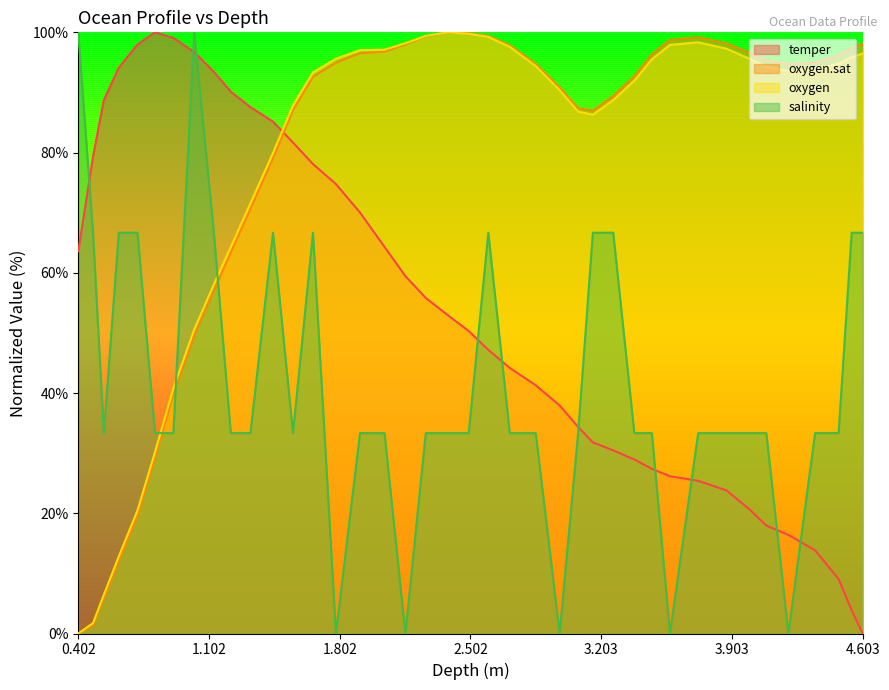

Which series ends up on top after the final intersection of salinity and oxygen.sat?

oxygen.sat